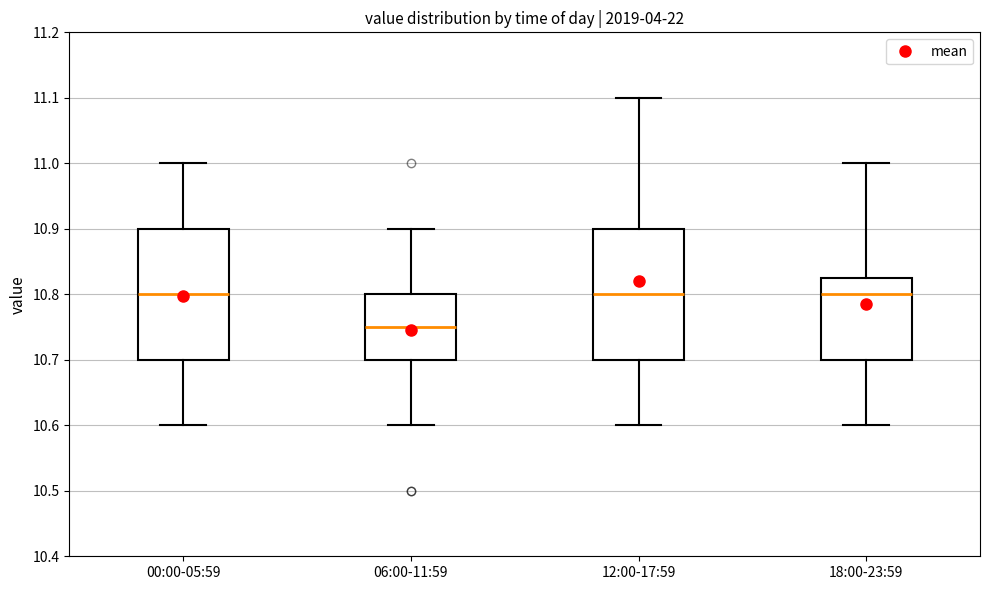

Which box has the lowest median line?

06:00-11:59